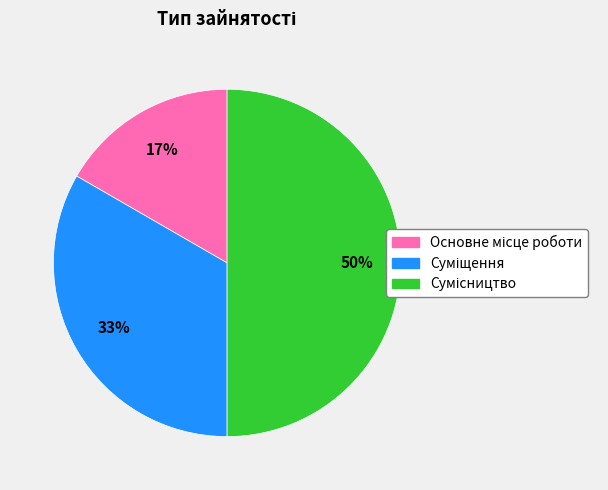

To the nearest percent, what is the difference between the largest and smallest slice percentages?

33%